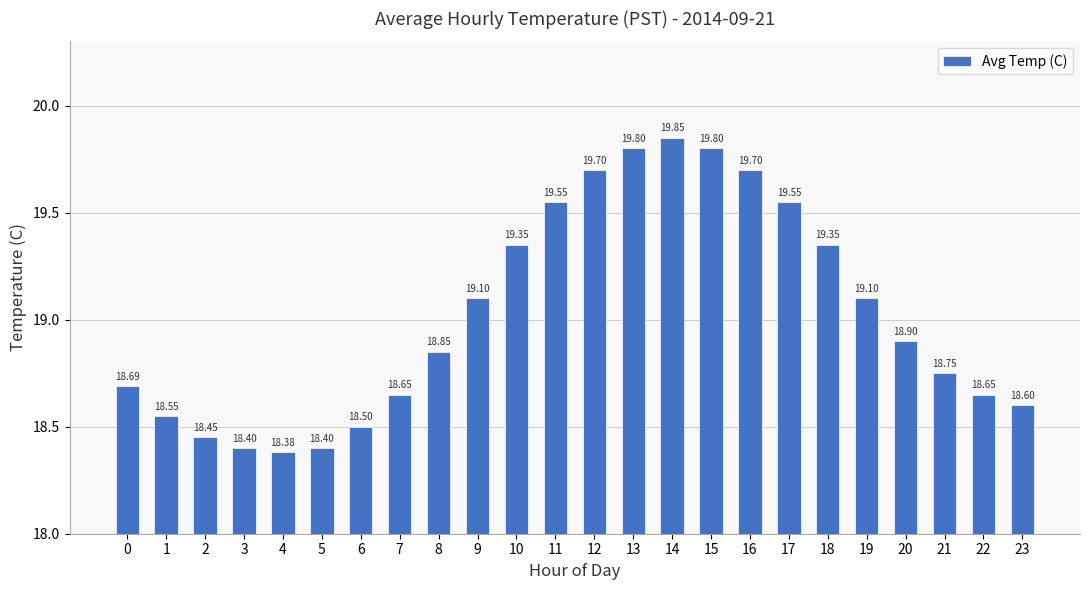

Between 18 and 1, which is larger?

18